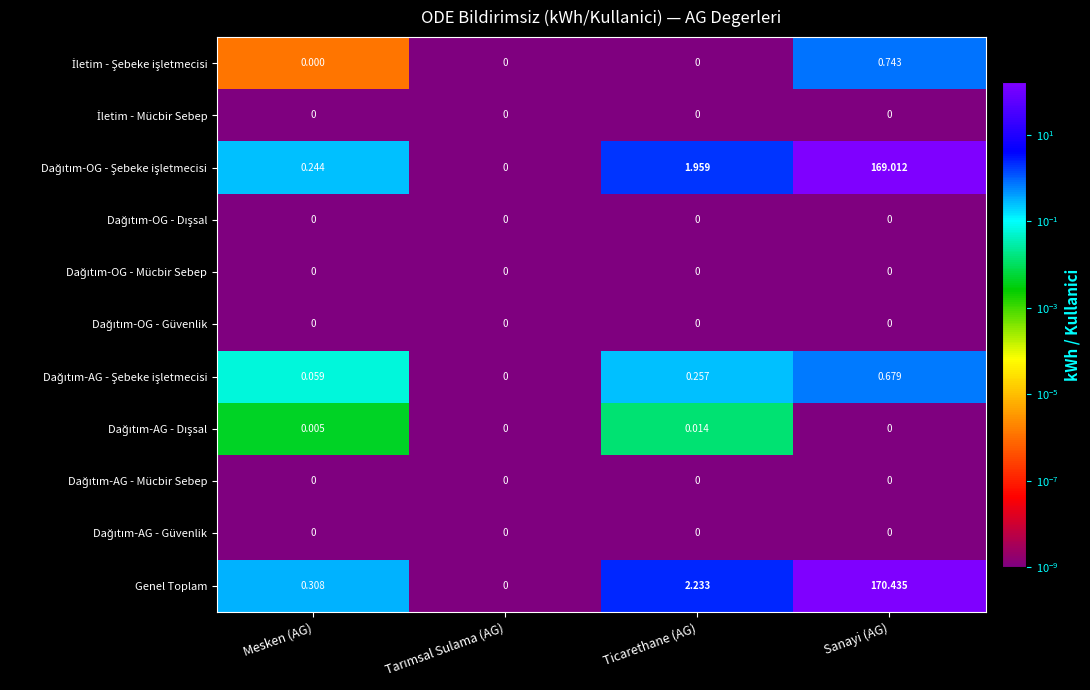

What is the spread (max minus min) of values at Sanayi (AG)?

170.4